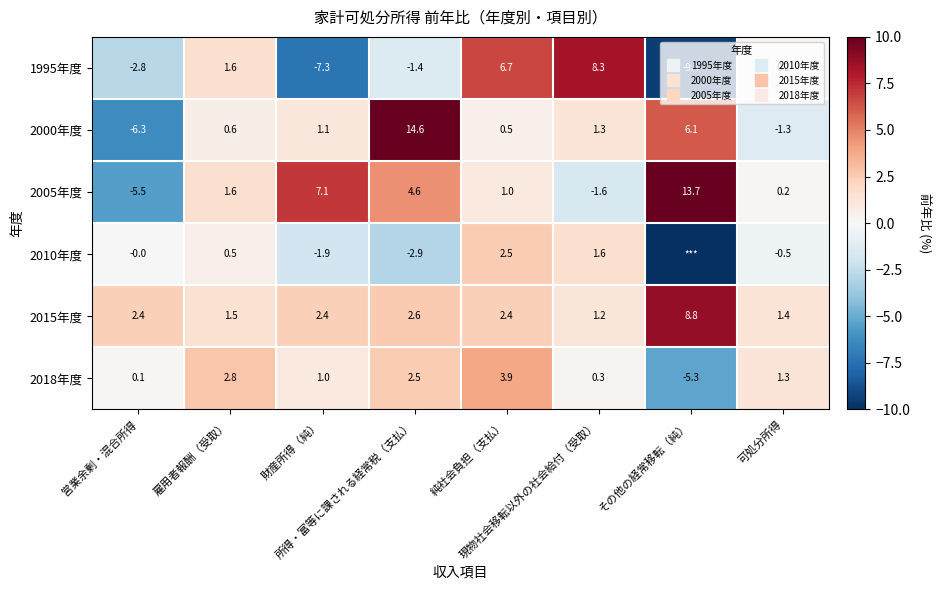

Where does the 2015年度 series first go above 2?

営業余剰・混合所得